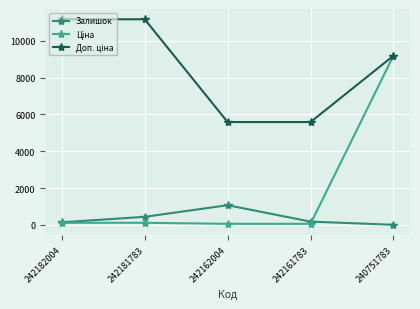

Is it true that Залишок equals 176.0 at 242161783?

True